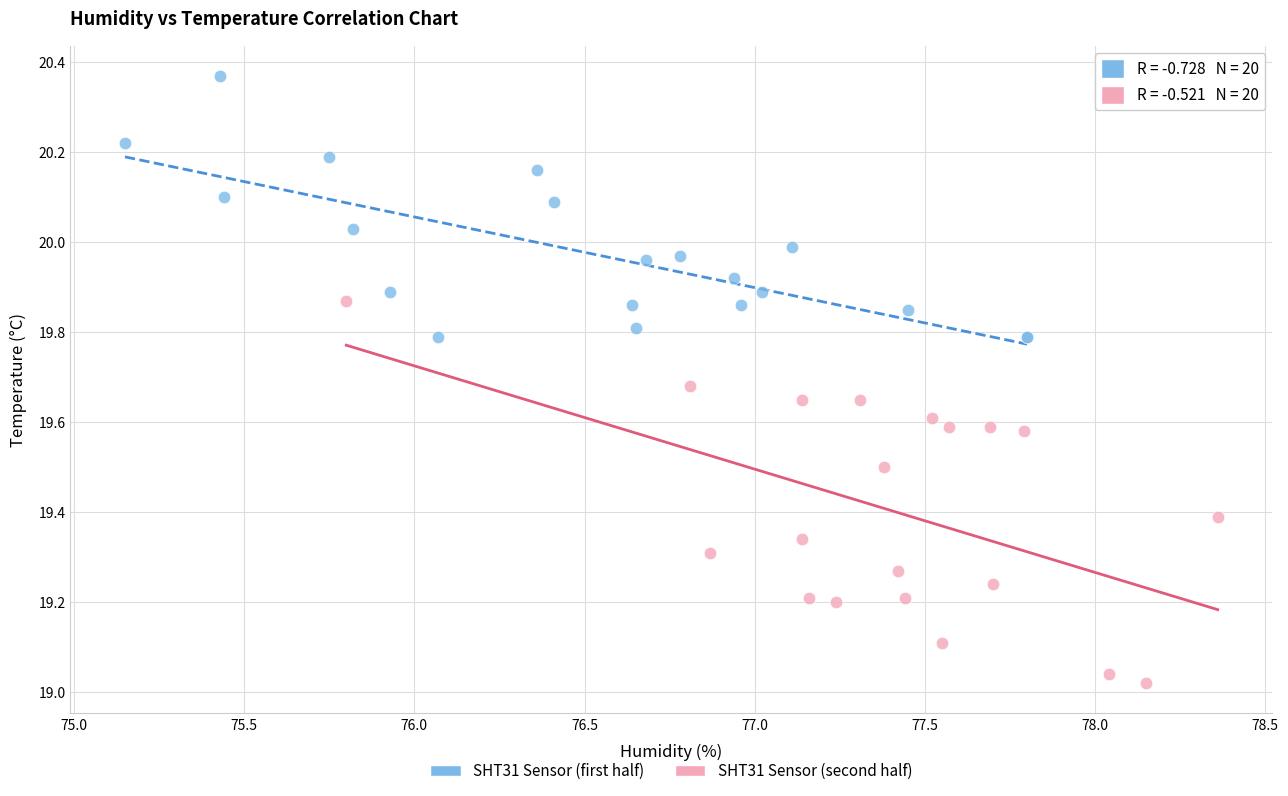

Which series reaches the maximum Y coordinate?

SHT31 Sensor (first half)